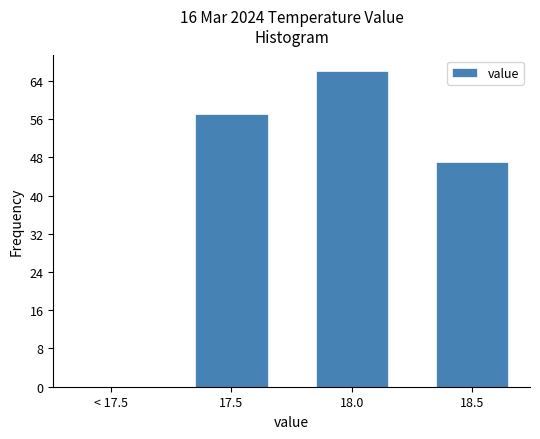

Reading left to right, list all the values displayed in this chart.

< 17.5=0	17.5=57	18.0=66	18.5=47